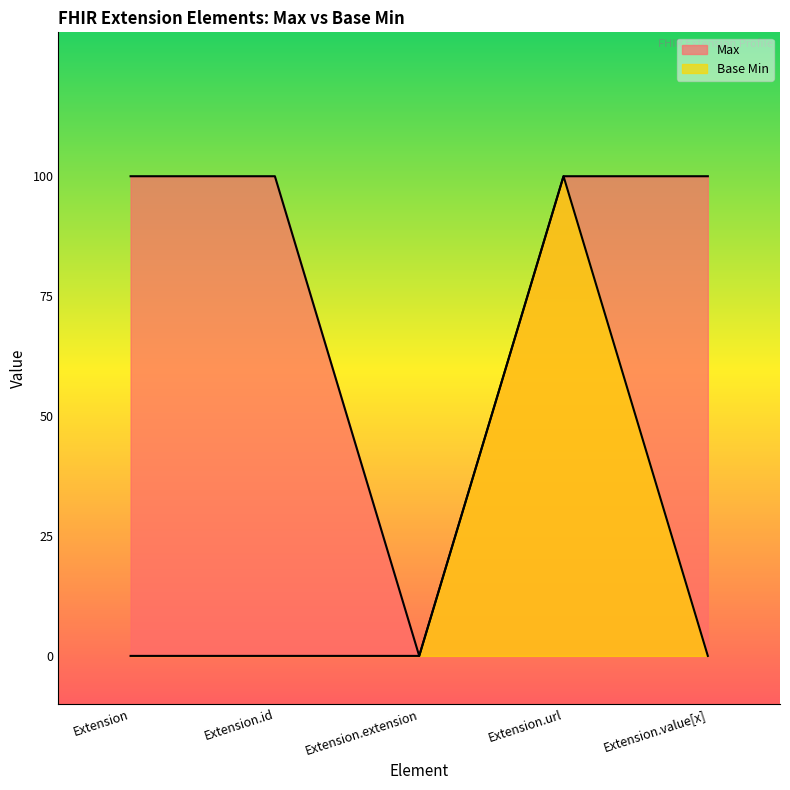

Is the value of Base Min at Extension.value[x] greater than the value of Max at Extension.value[x]?

No